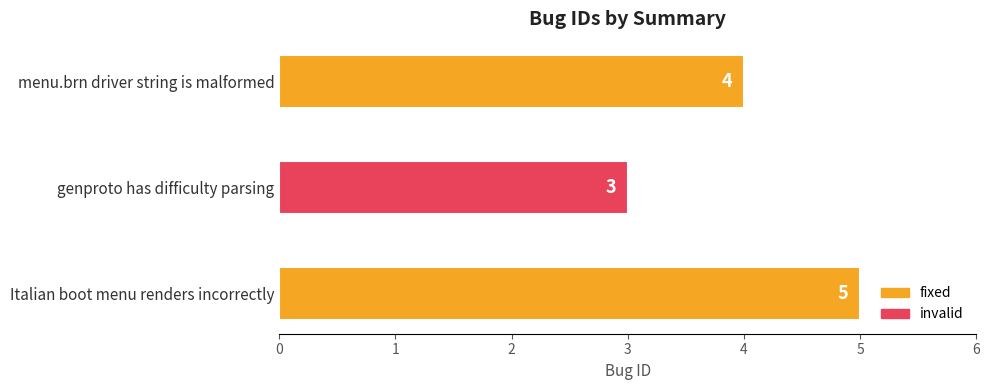

True or false: the data shows 5 at menu.brn driver string is malformed.

False